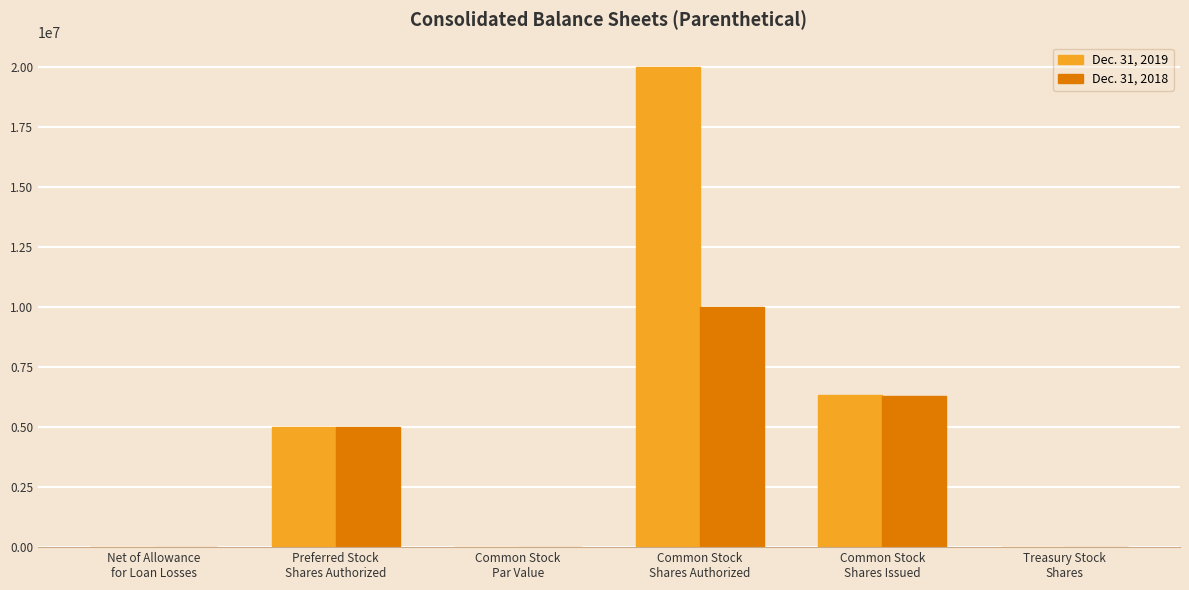

How many categories are shown in the chart?

6